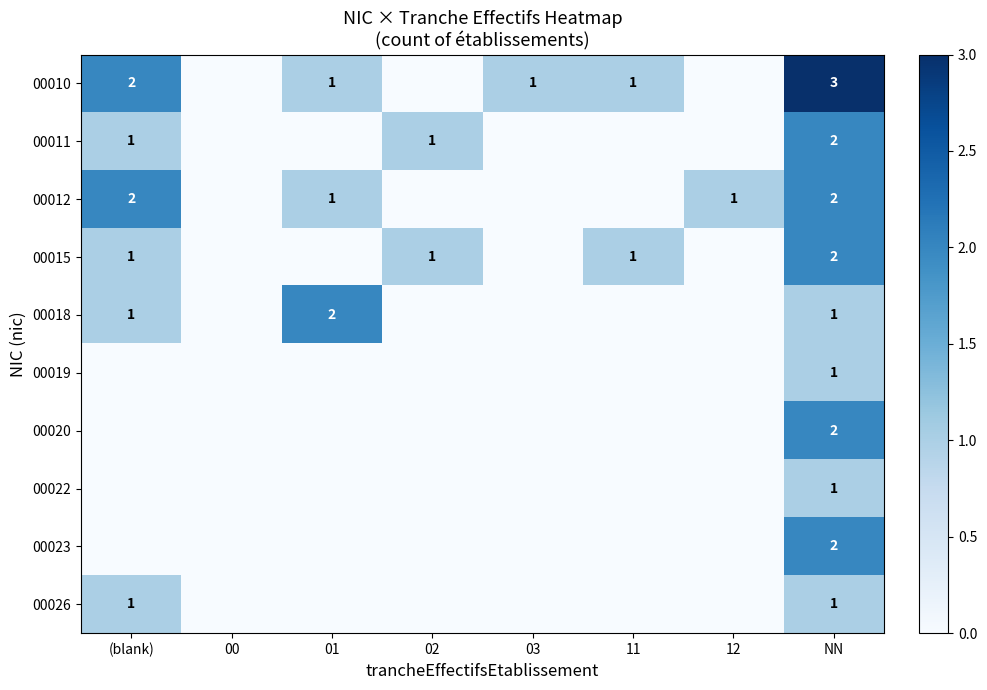

Is it true that 00026 equals 1 at NN?

True